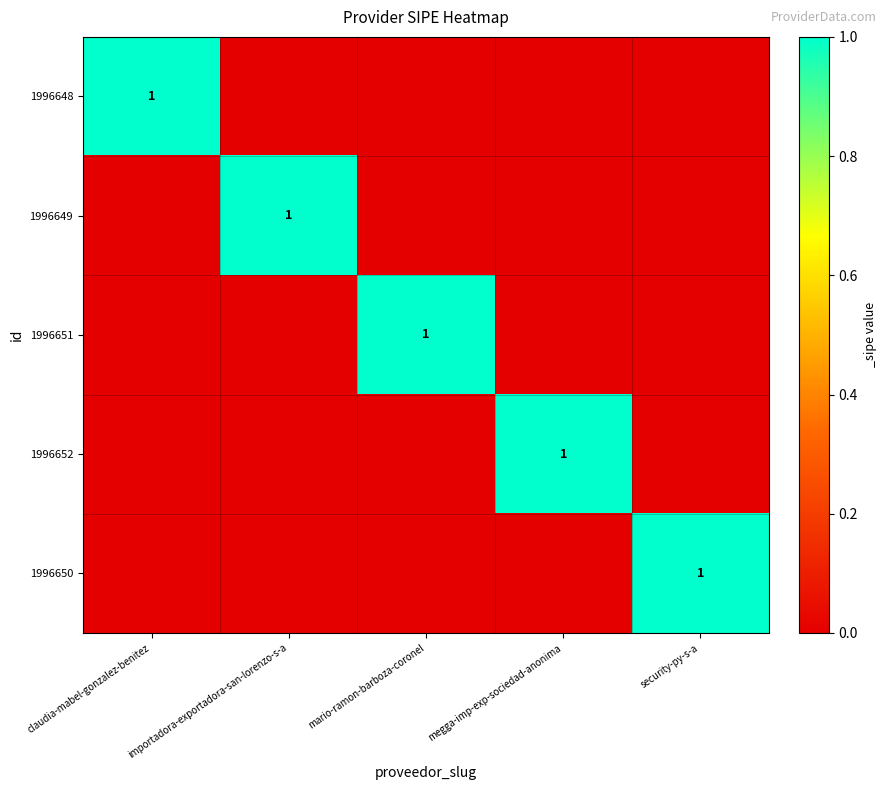

What is the difference between the highest and lowest values at security-py-s-a?

1